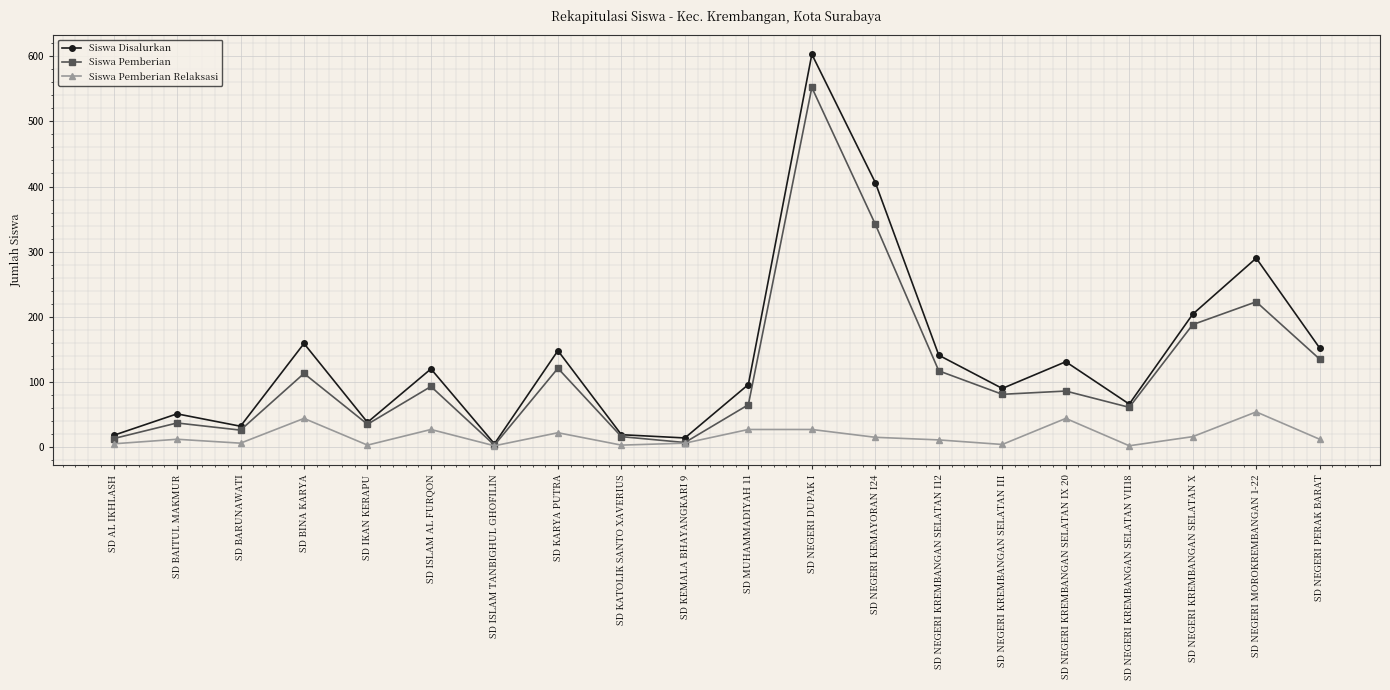

What is the spread (max minus min) of values at SD IKAN KERAPU?

35